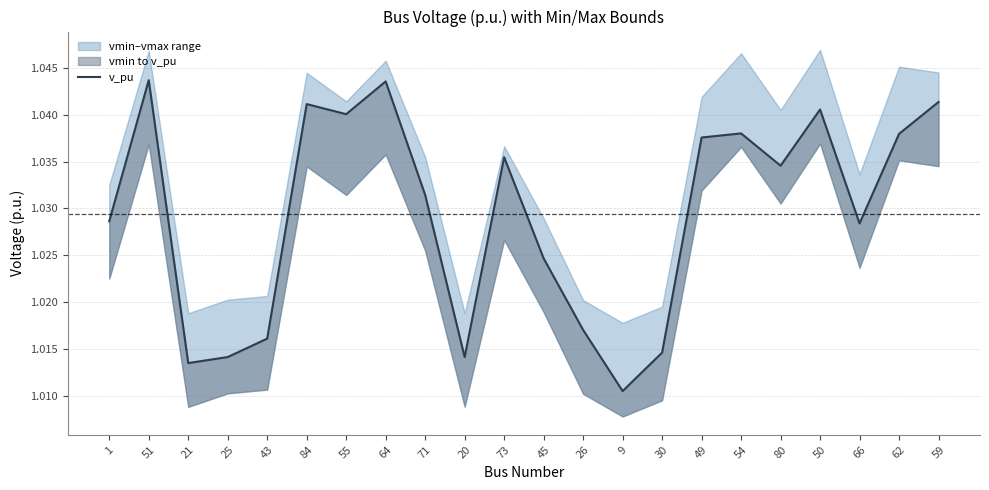

What is the value of the 22nd point from the left?

1.0